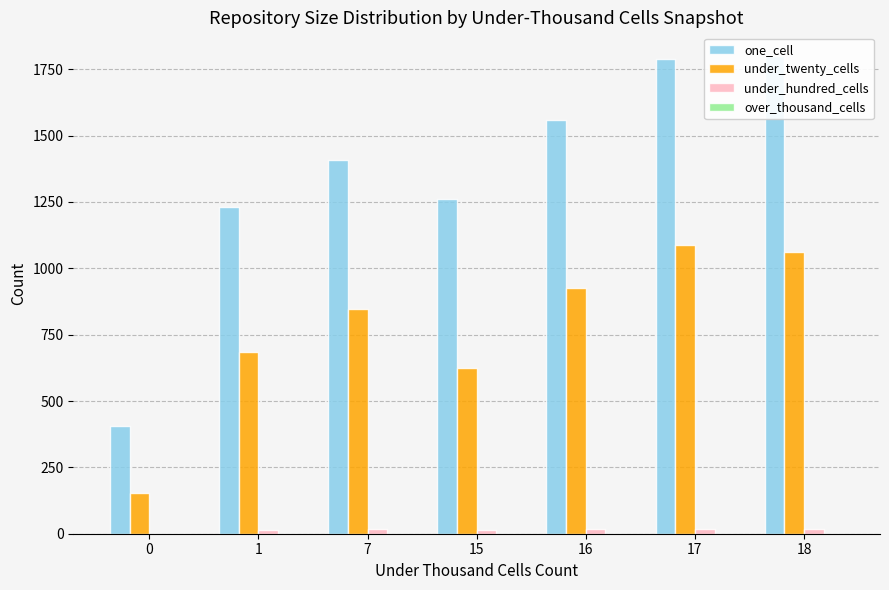

What are all the series names shown in the legend?

one_cell, under_twenty_cells, under_hundred_cells, over_thousand_cells